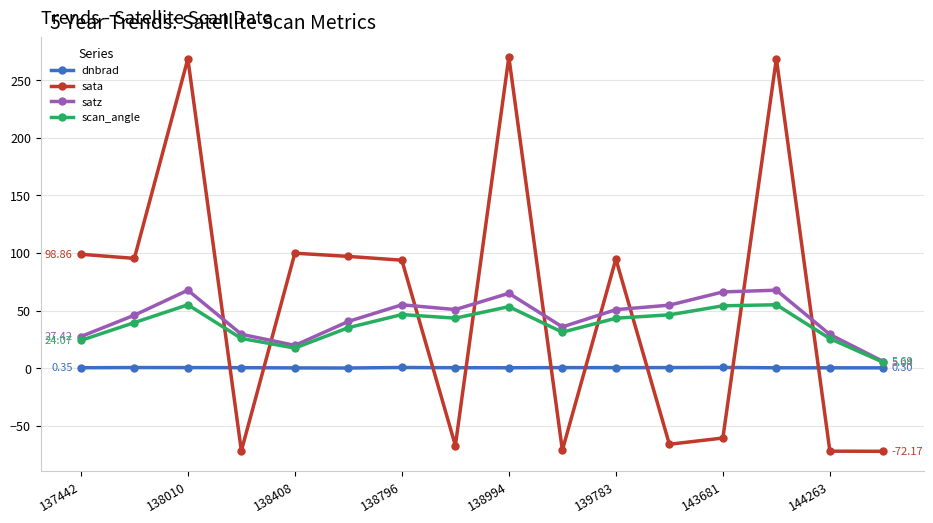

How many intersections are there between scan_angle and sata?

9